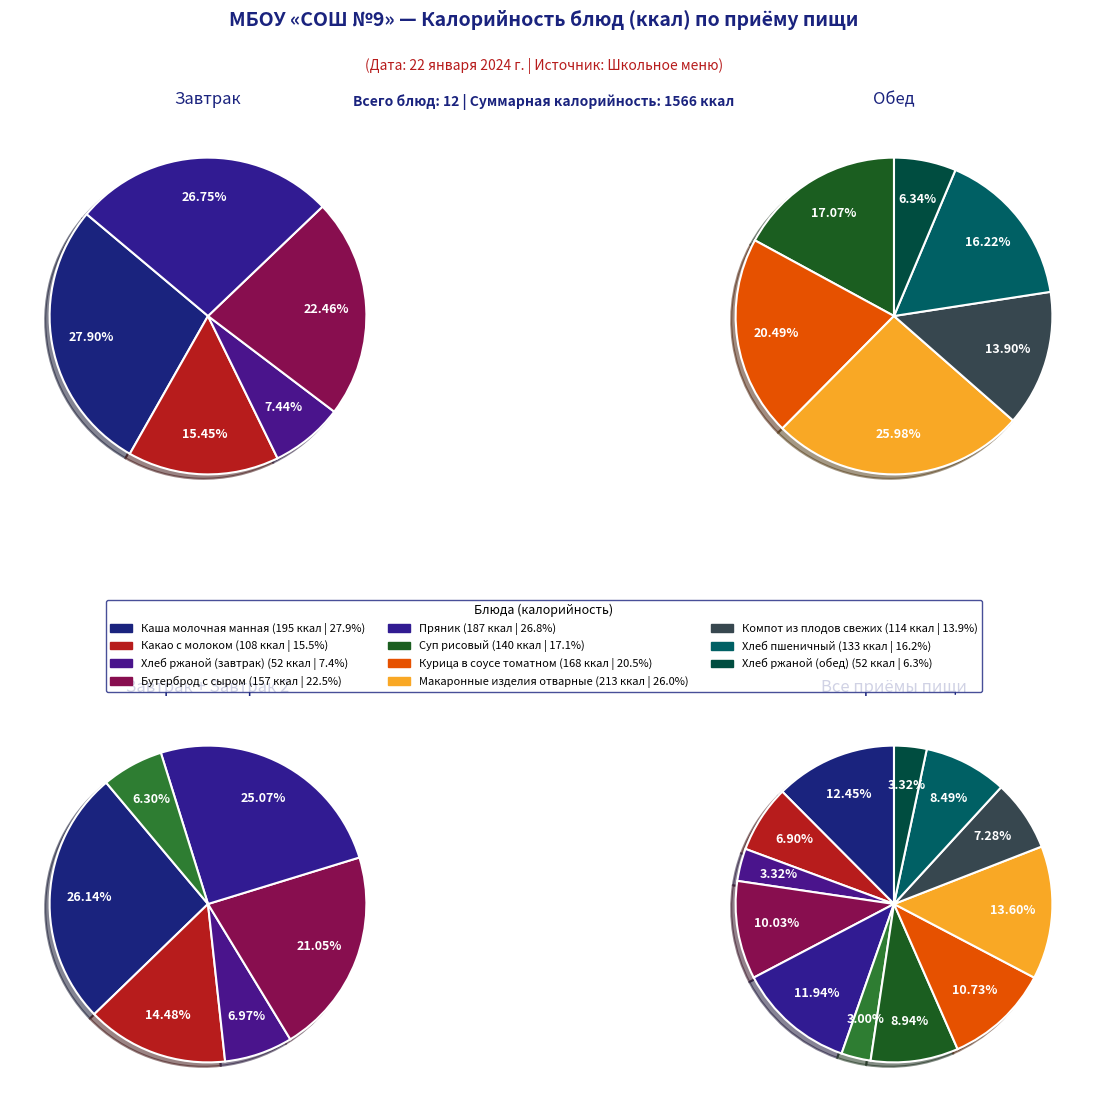

Which has a higher value, Хлеб ржаной (обед) or Какао с молоком?

Какао с молоком